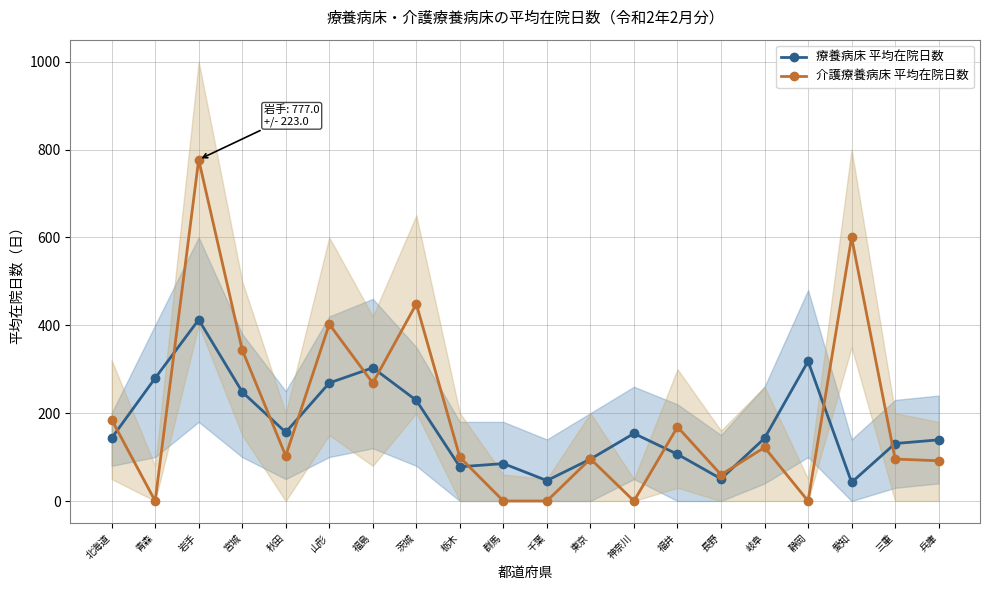

Rank the series by their maximum value, from highest to lowest.

介護療養病床 平均在院日数, 療養病床 平均在院日数